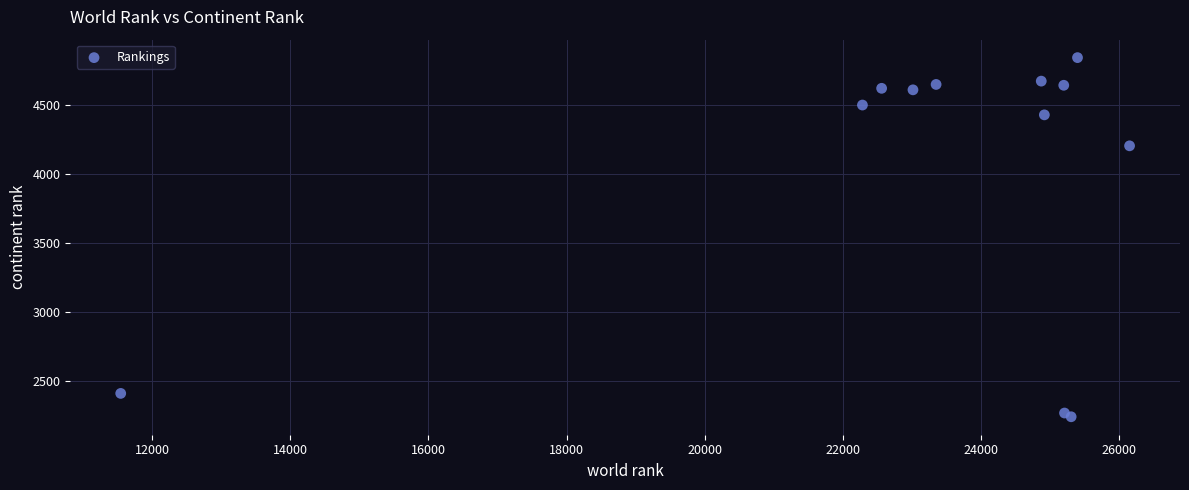

What Y value in the scatter plot is closest to 3541?

4202